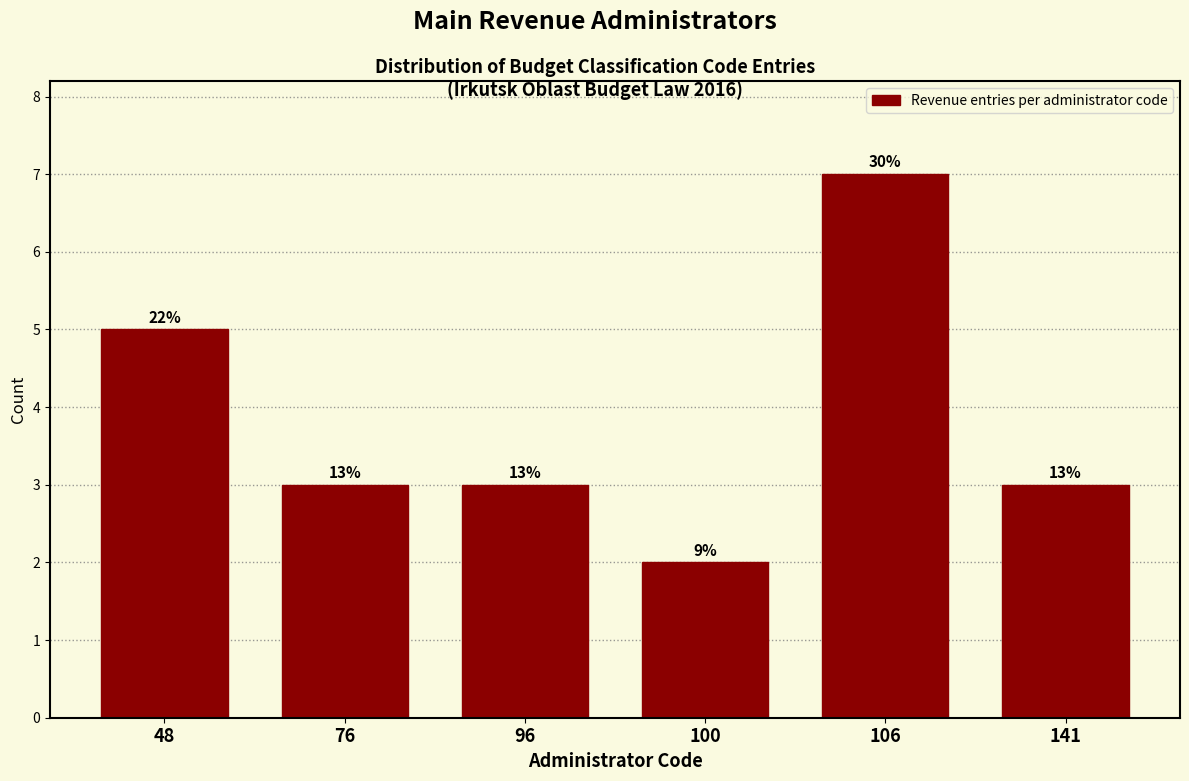

Are the bars horizontal?

No